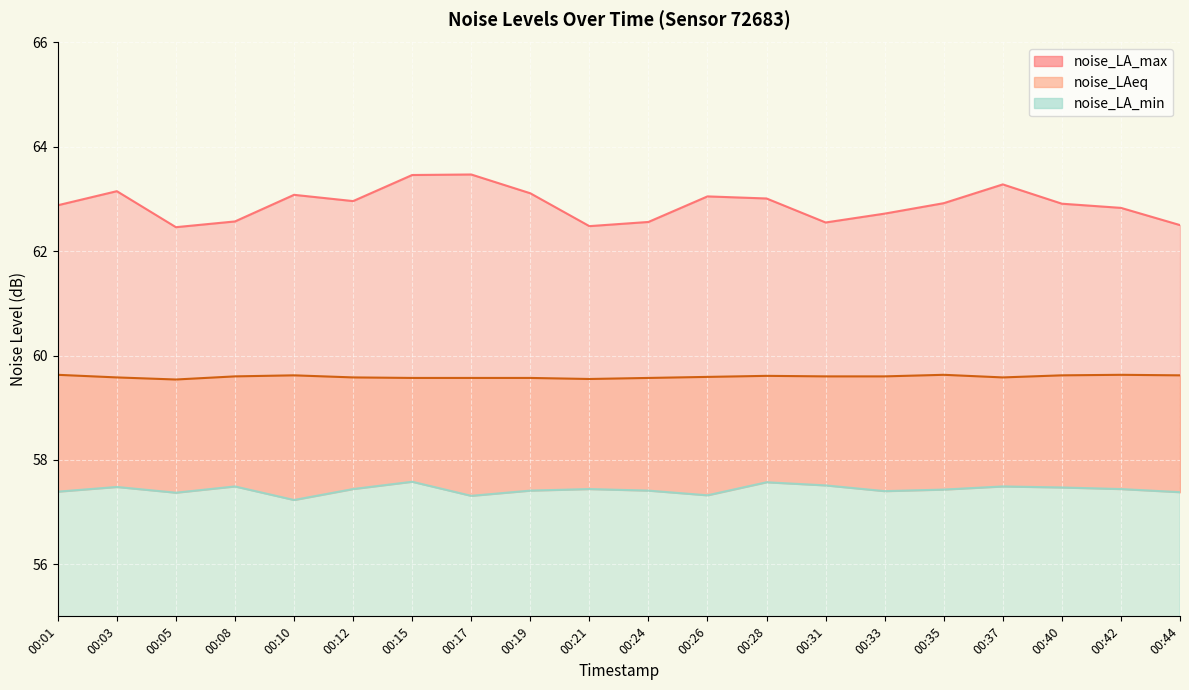

What value does the noise_LA_max series have at 00:15?

63.5